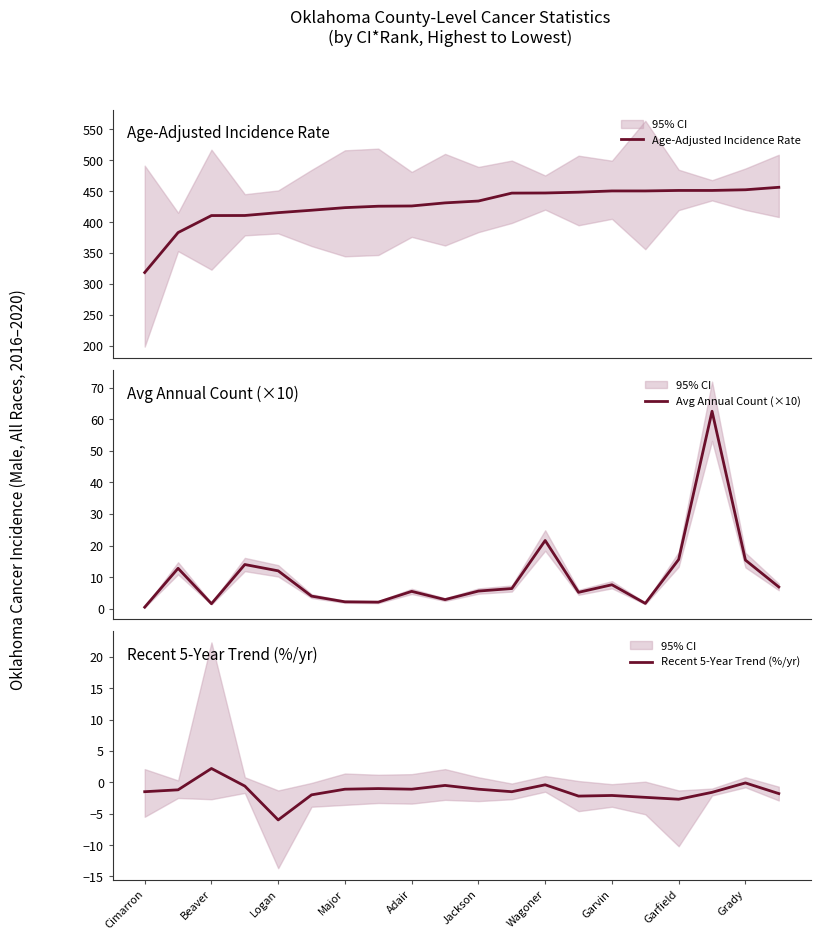

Reading left to right, list all the values displayed in this chart.

Age-Adjusted Incidence Rate: 318.4	383.0	410.5	410.6	415.2	419.1	423.3	425.6	426.0	431.0	434.0	446.8	447.0	448.3	450.3	450.3	451.1	451.1	452.2	456.2
Avg Annual Count (×10): 0.5	12.8	1.6	14.0	12.0	4.0	2.2	2.1	5.5	2.9	5.6	6.4	21.6	5.2	7.6	1.7	15.6	62.5	15.4	6.9
Recent 5-Year Trend (%/yr): -1.5	-1.2	2.2	-0.6	-6.0	-2.0	-1.1	-1.0	-1.1	-0.5	-1.1	-1.5	-0.4	-2.2	-2.1	-2.4	-2.7	-1.6	-0.1	-1.8